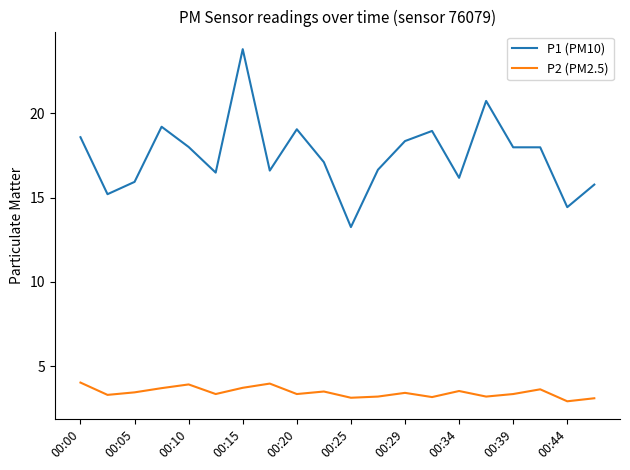

List the series in order of their overall mean, lowest first.

P2 (PM2.5), P1 (PM10)